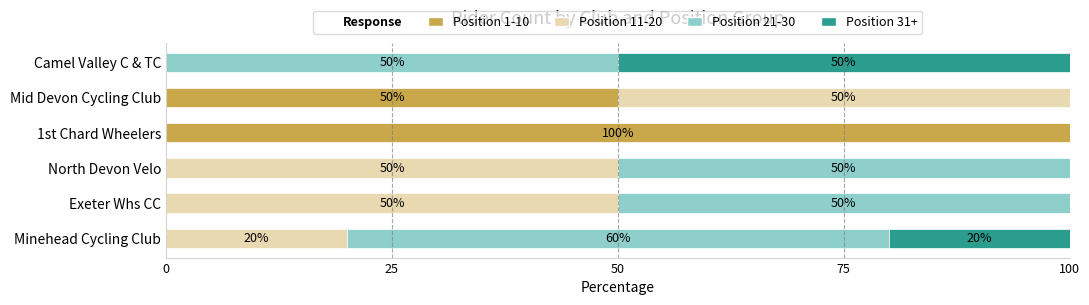

What is the total value across all series at 1st Chard Wheelers?

100